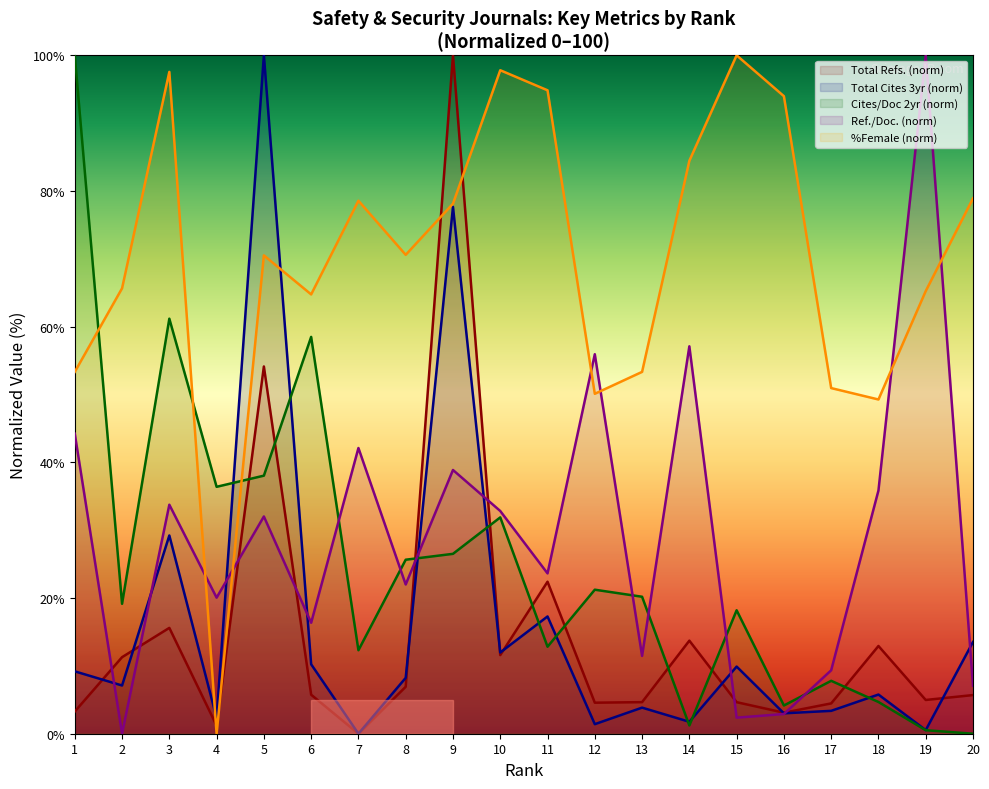

What is the difference between the maximum and minimum values in the Total Cites (3years) series?

100.0